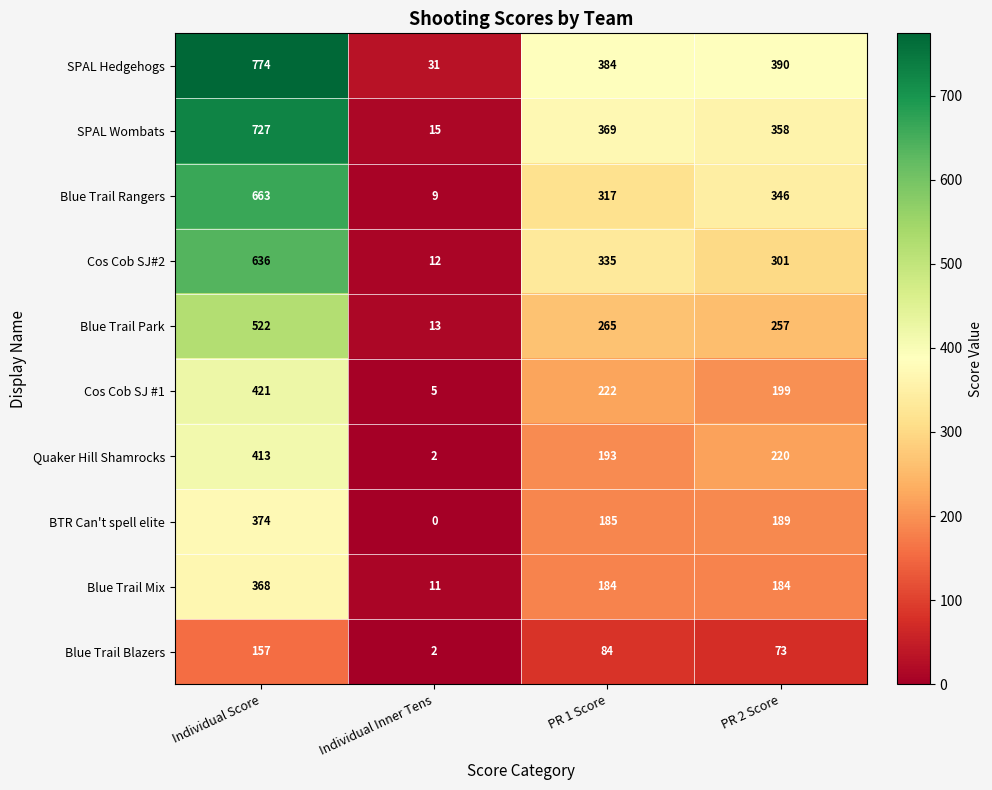

At how many categories does at least one series exceed 95?

3